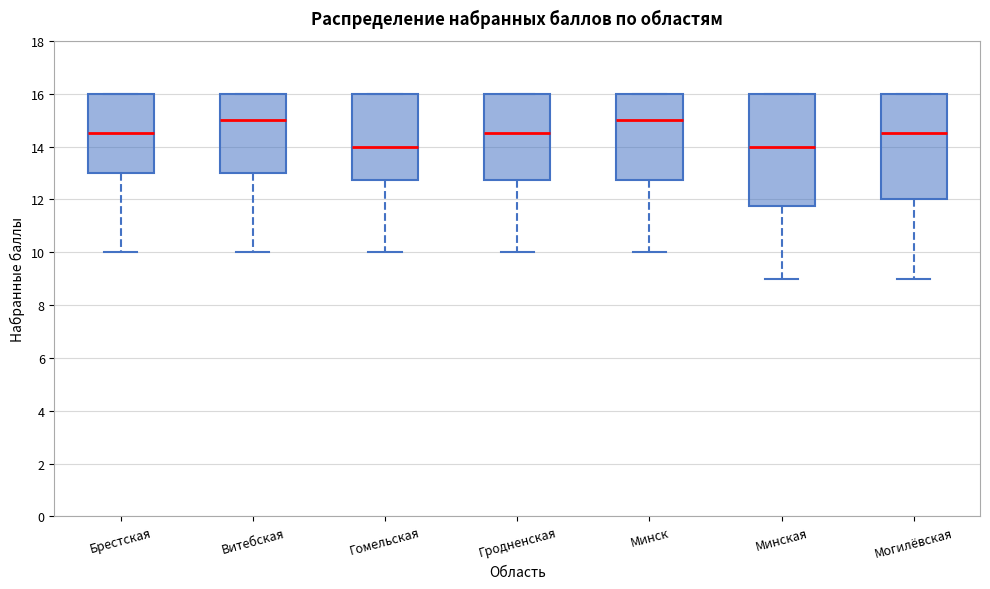

Comparing the boxes themselves (not the whiskers), which one is the tallest?

Минская